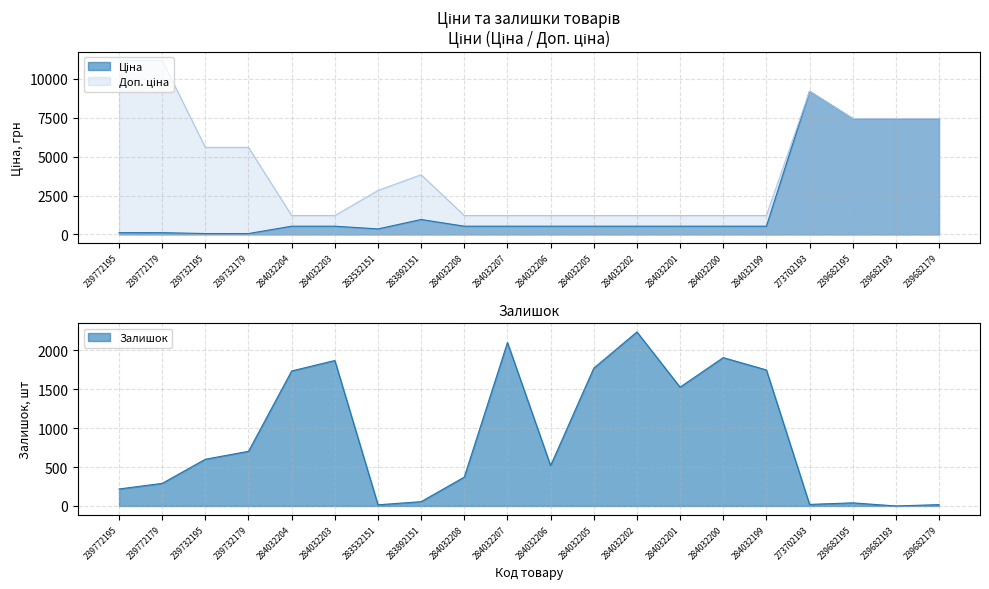

The value of Ціна at 284032206 is 836.1. True or false?

False